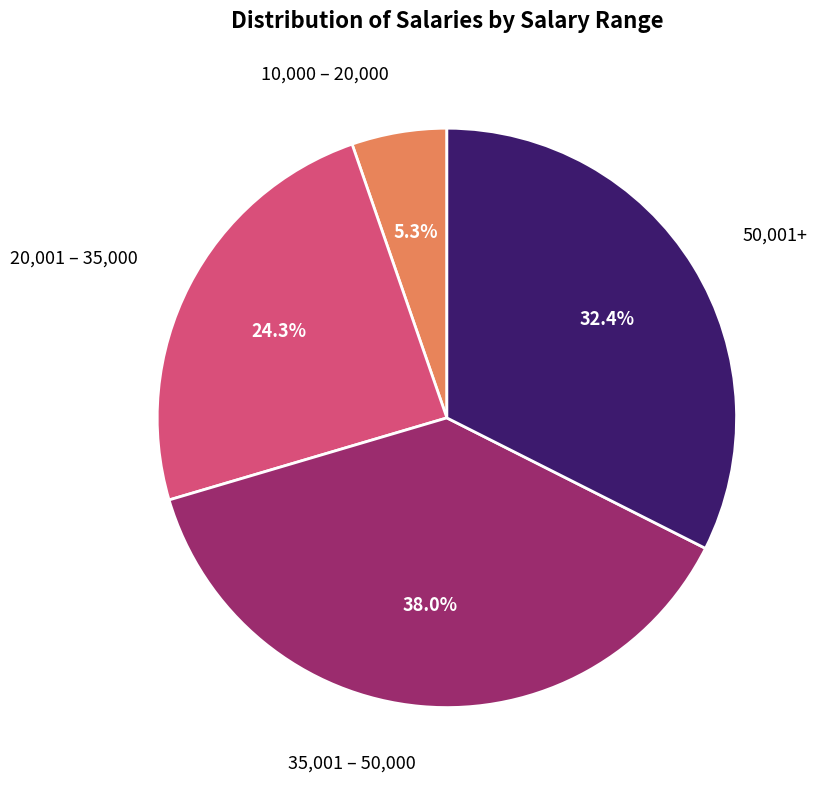

How many segments does this pie chart have?

4